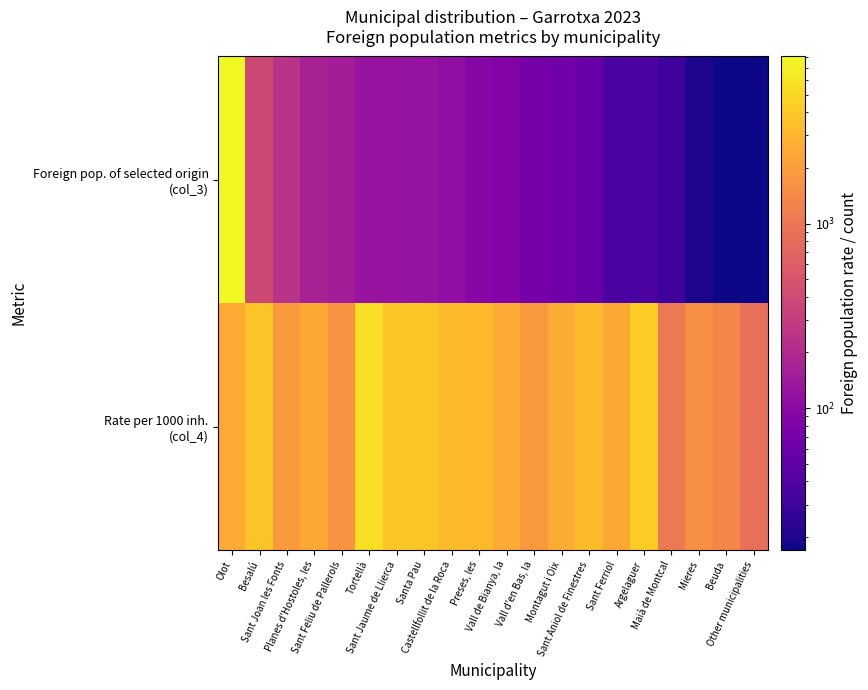

Which series has the widest spread of values?

Foreign pop. of selected origin (col_3)